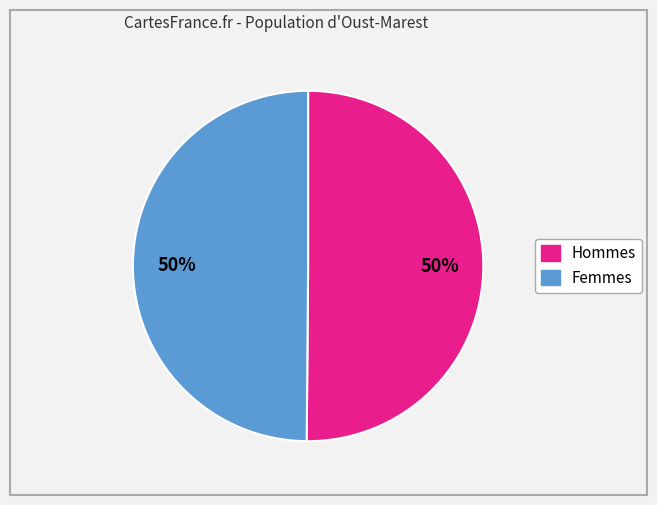

To the nearest percent, what is the average slice percentage?

50%